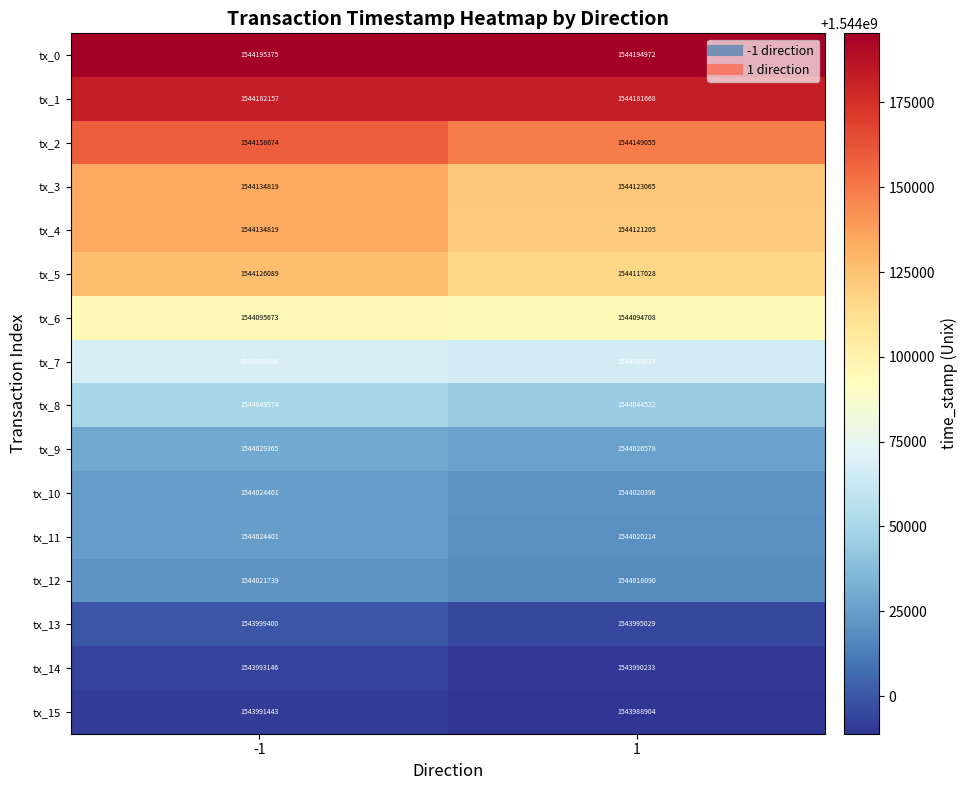

The tx_3 series shows 2219535623 at -1. True or false?

False